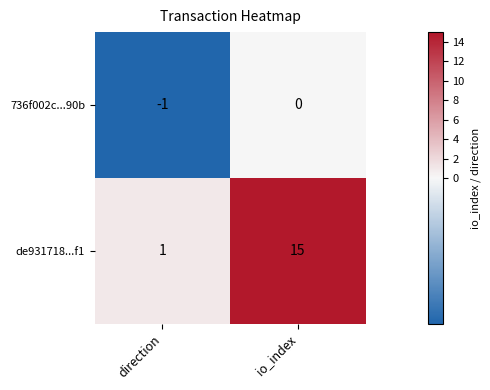

Rank the series by their maximum value, from highest to lowest.

de931718...f1, 736f002c...90b